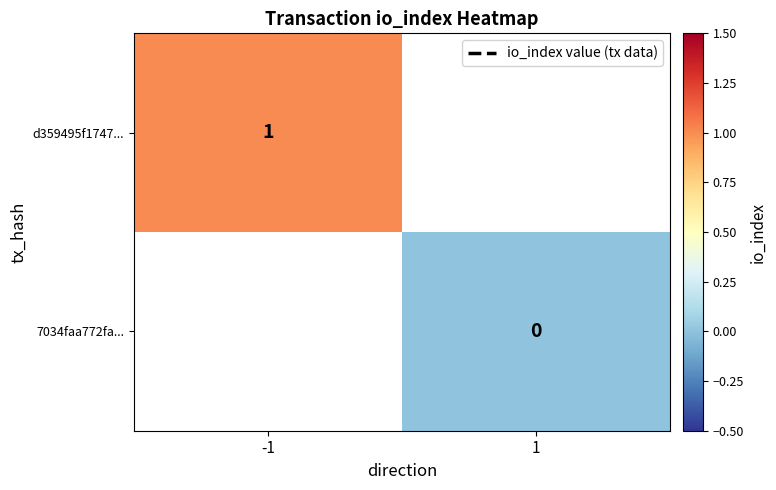

What is the greatest value displayed?

1.0